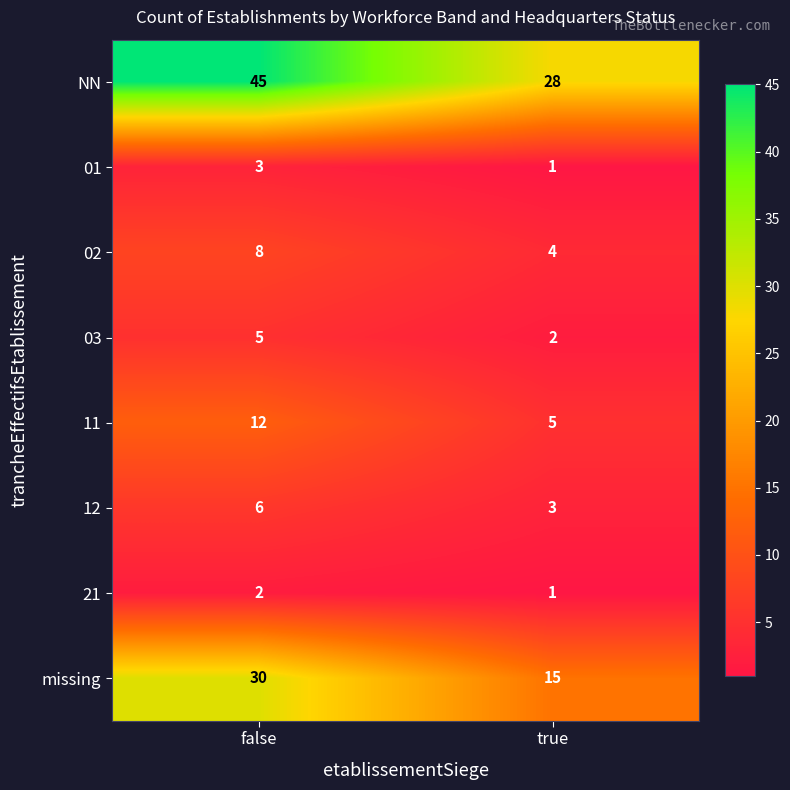

What is the difference between the highest and lowest values at false?

43